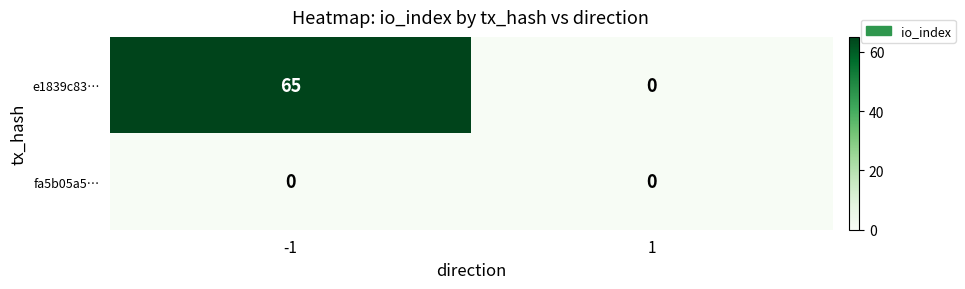

Between -1 and 1, which series saw the biggest shift?

e1839c83…